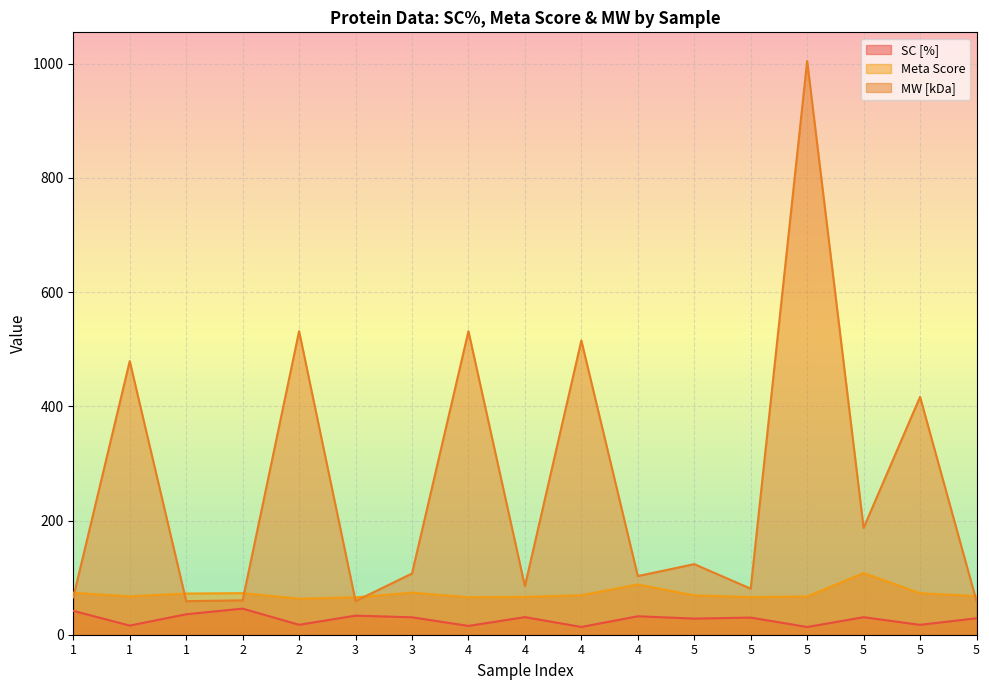

What is the average value of the SC [%] series?

27.1